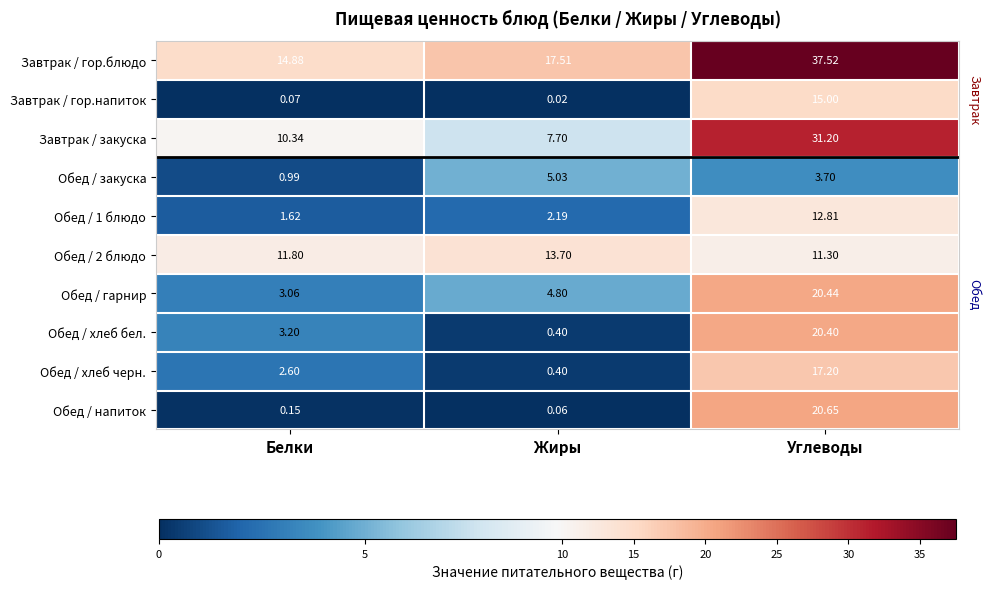

Rank the categories by Обед / 2 блюдо value from highest to lowest.

Жиры, Белки, Углеводы